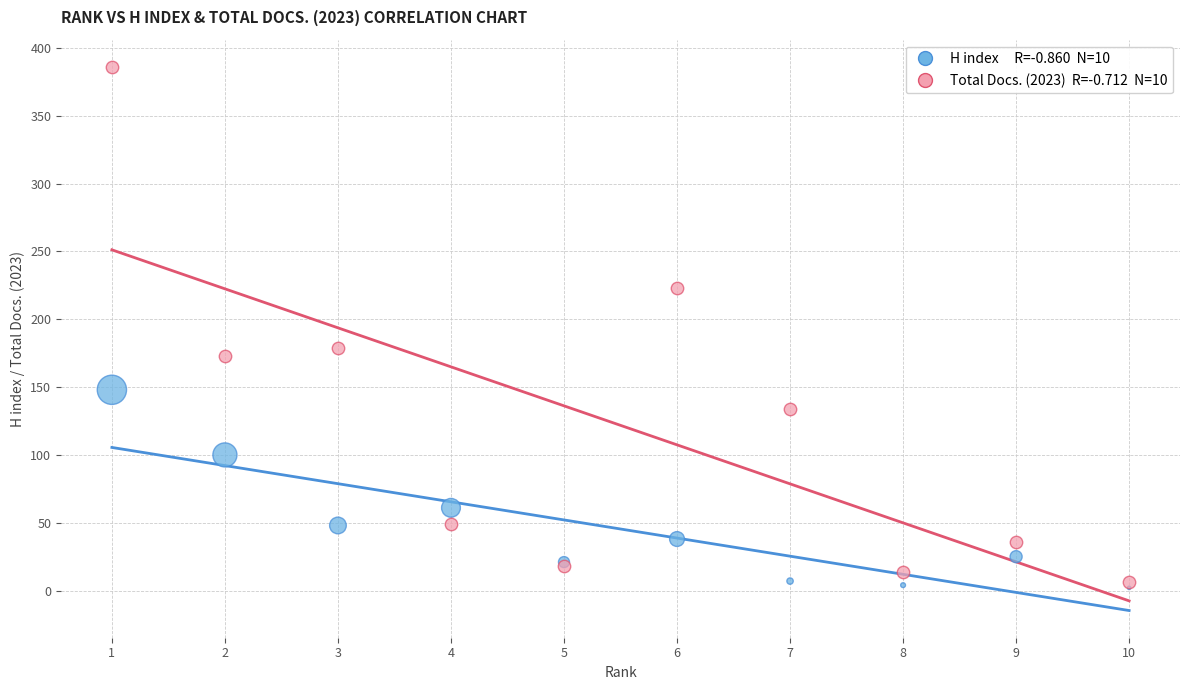

Across all series, what Y value is closest to 194?

179